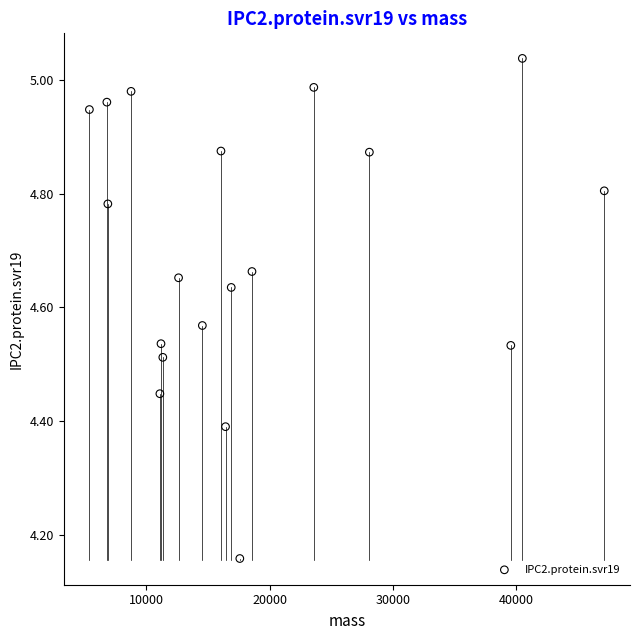

What is the range of X values (max minus min)?

41758.9